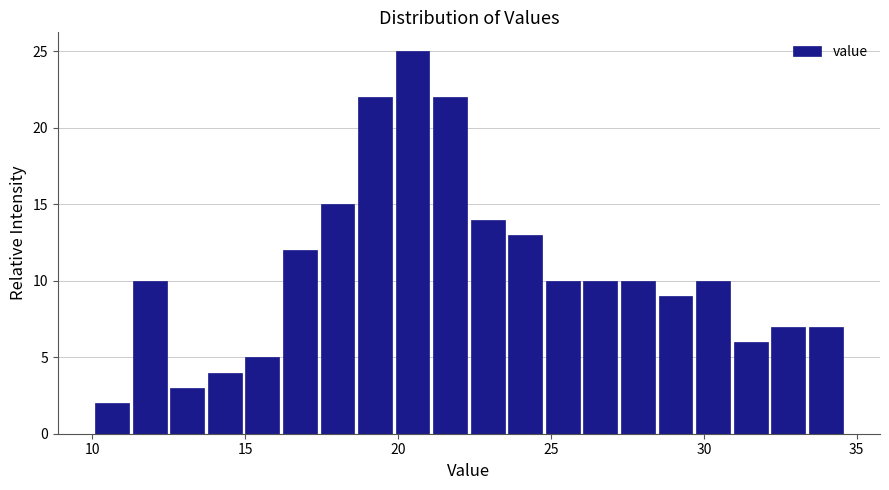

Around what value on the x-axis is the tallest bar? Give the approximate position of its centre, as read against the axis.

20.5